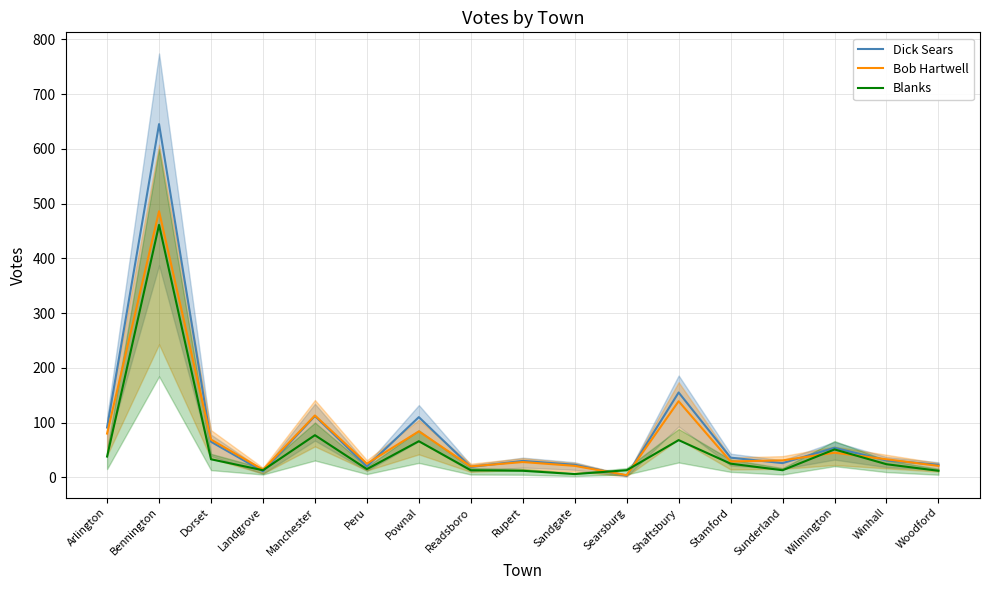

What is the label of the 4th point from the right?

Sunderland